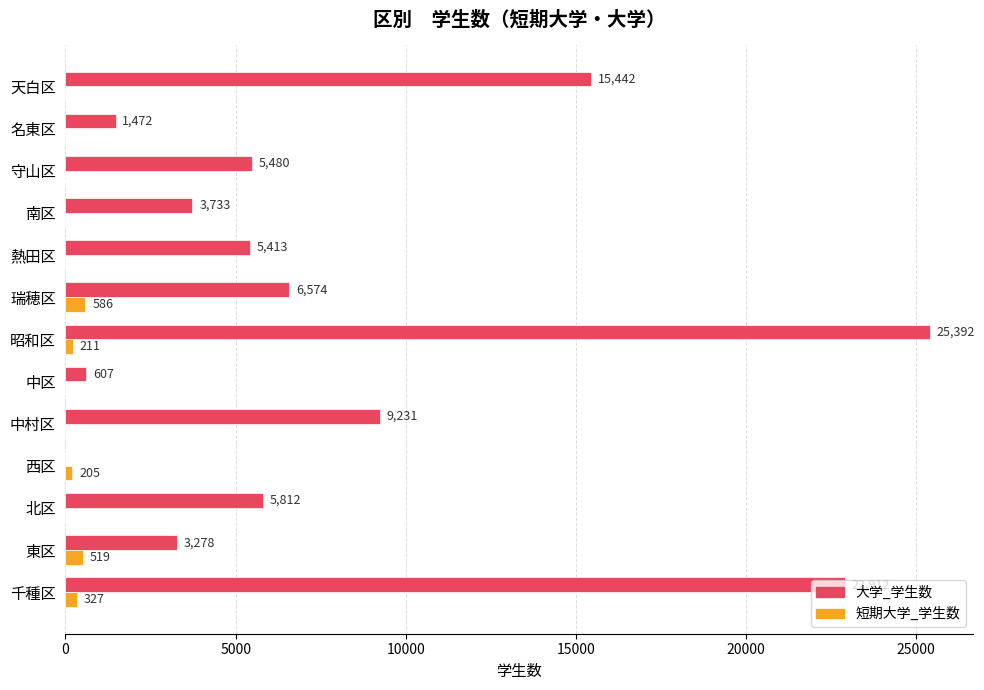

Where is 短期大学_学生数 nearest to the value 293?

千種区